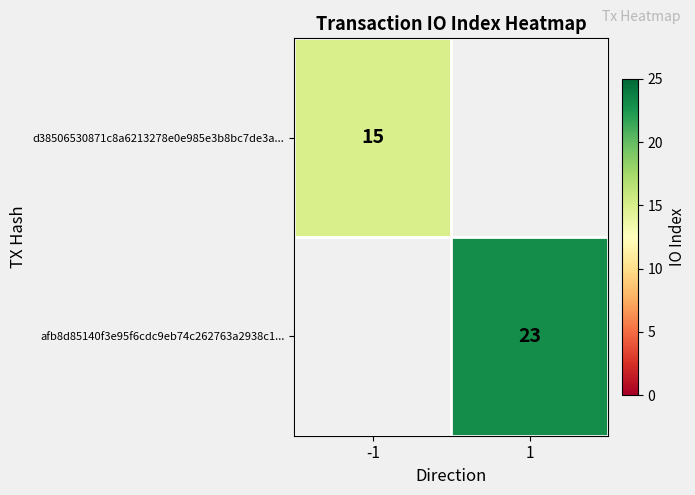

True or false: afb8d85140f3e95f6cdc9eb74c262763a2938c1... has a value of 23 at 1.

True